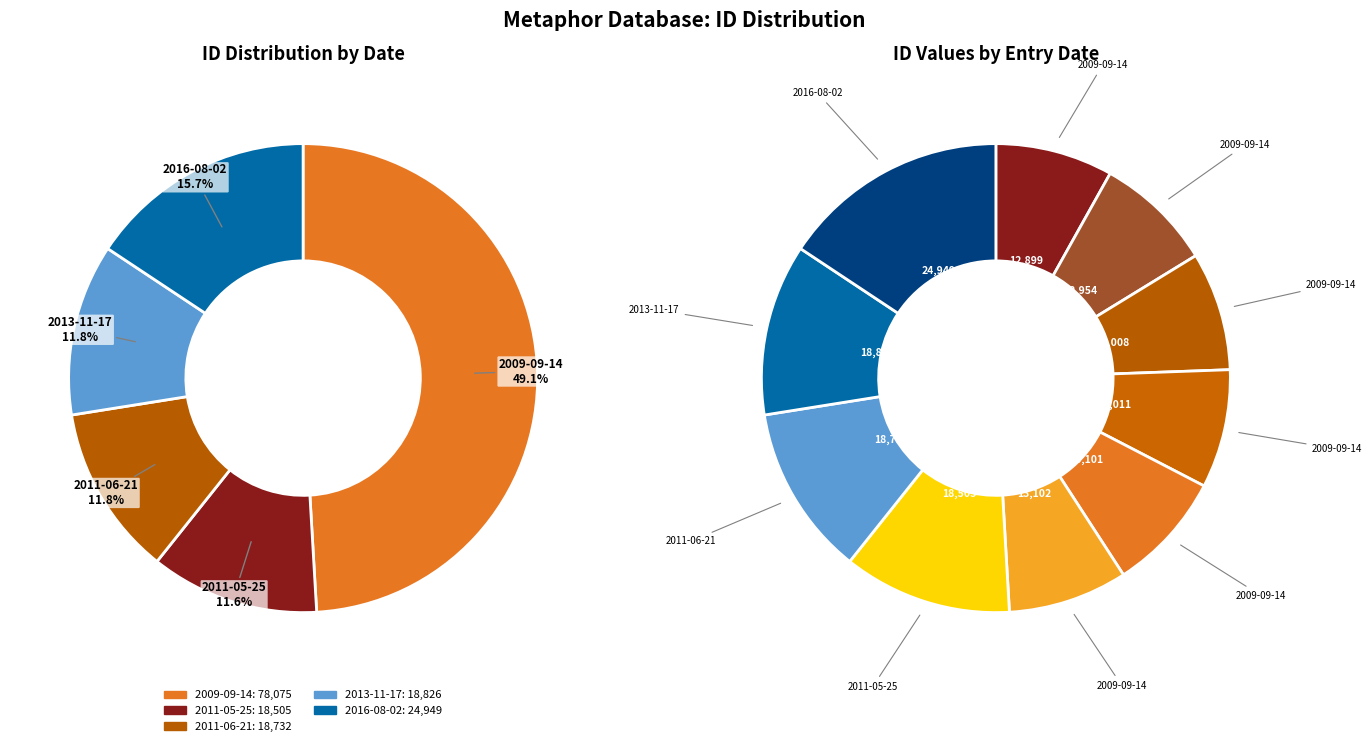

Is there a majority slice in this chart?

No